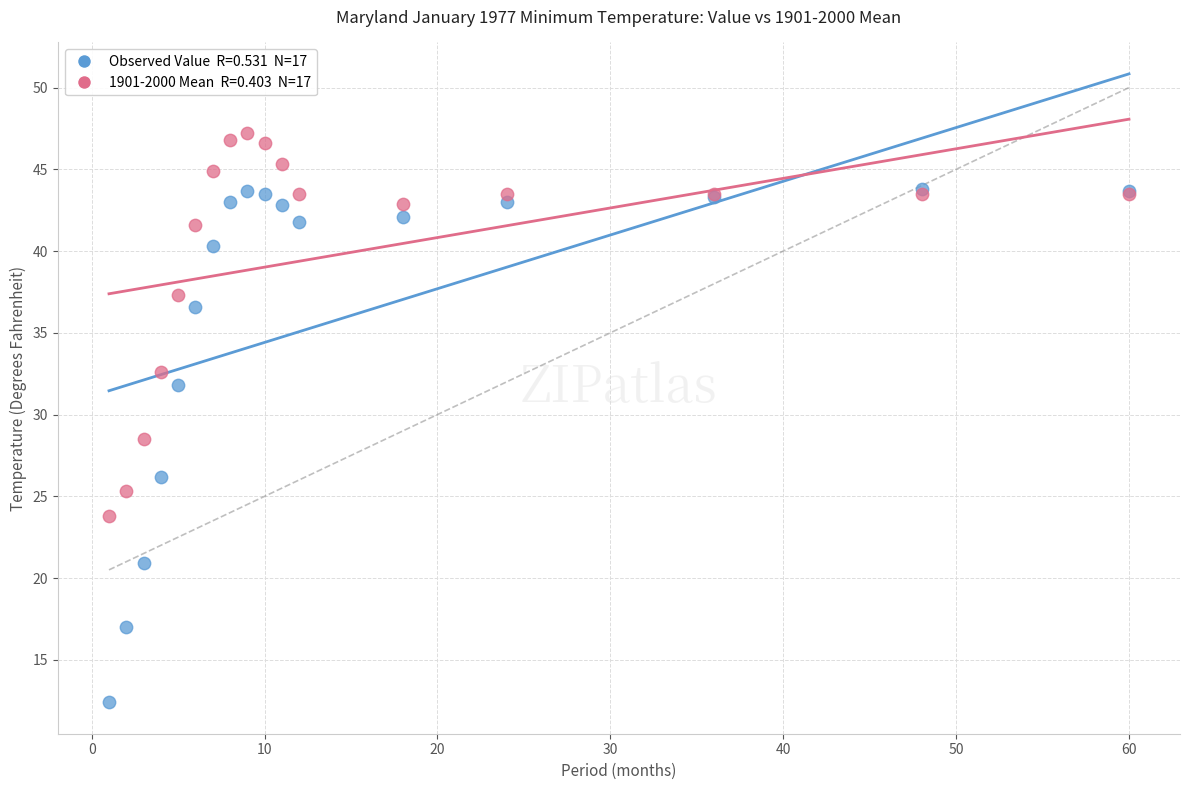

Across all series, what Y value is closest to 29?

28.5